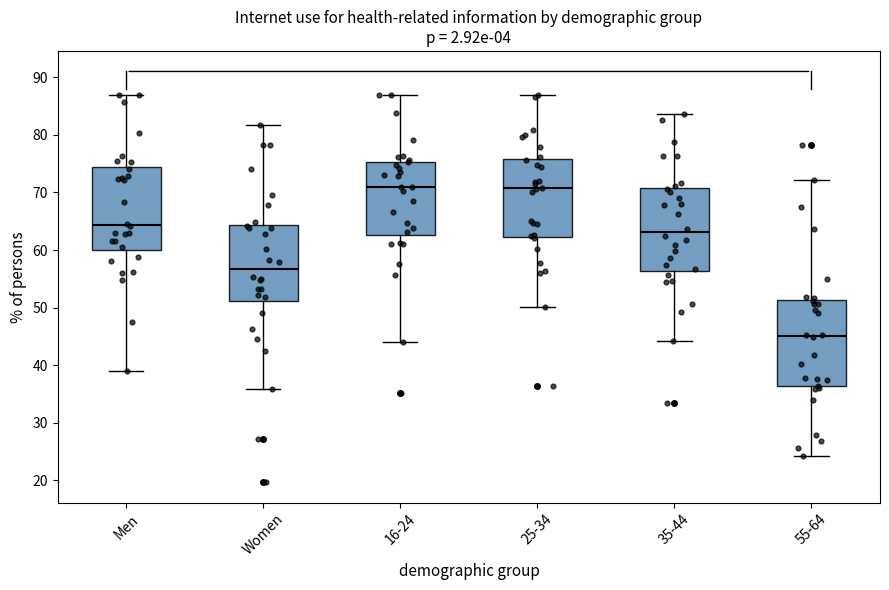

Which box's median line is the lowest?

55-64